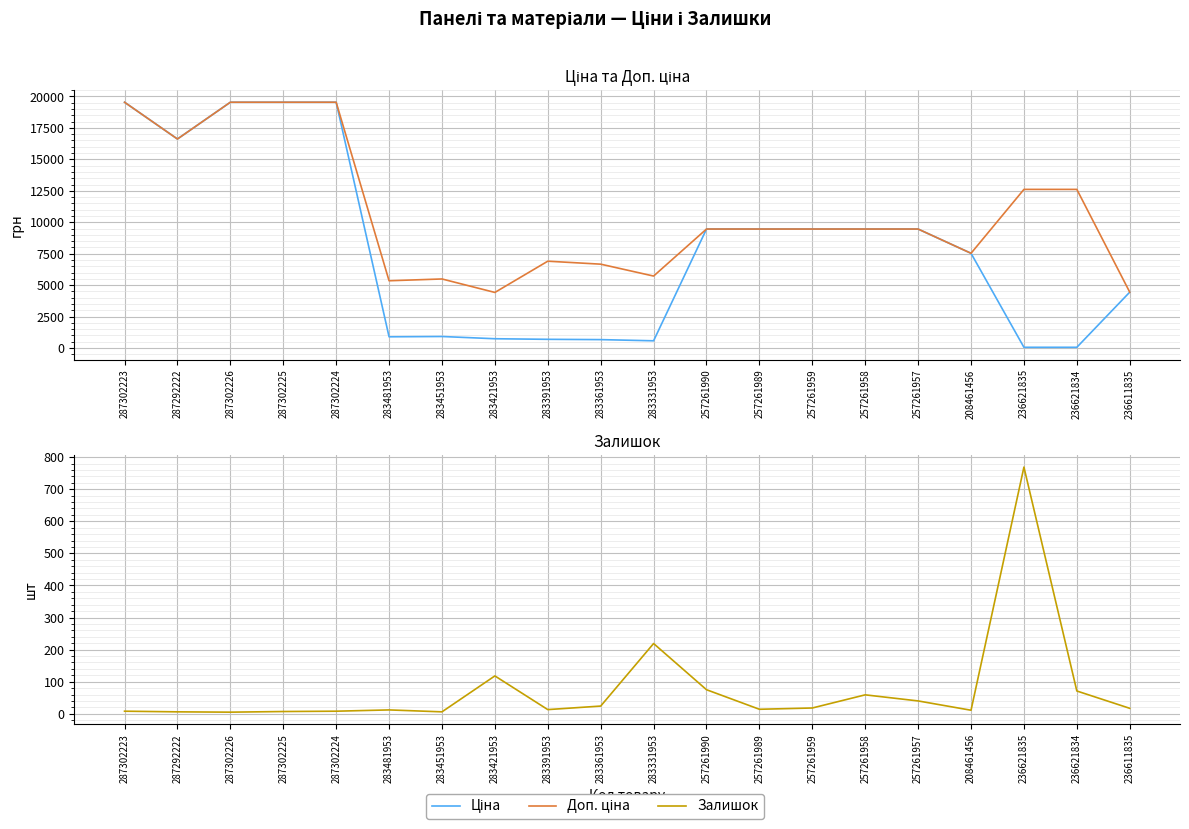

Which series has the largest total across all categories?

Доп. ціна